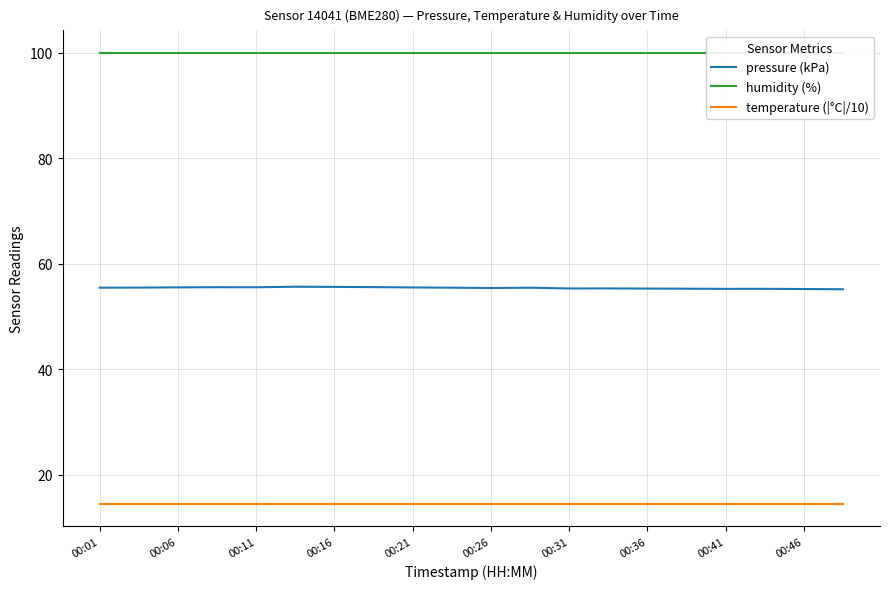

True or false: temperature (|°C|/10) has a value of 14.5 at 00:16.

True